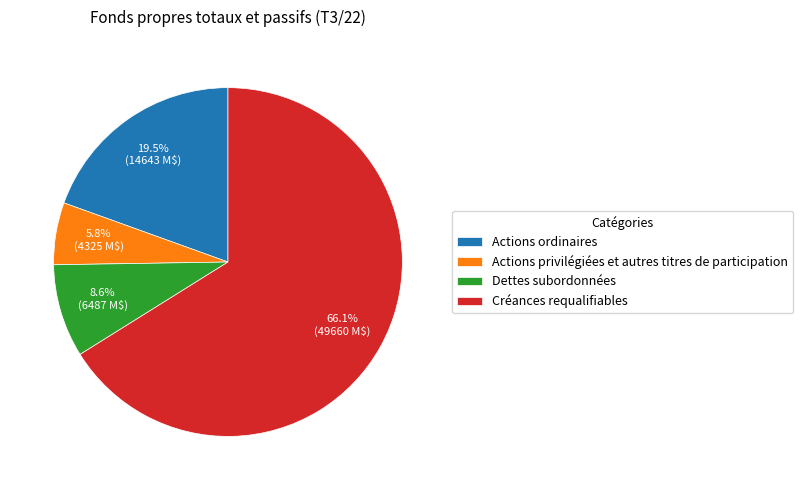

Which slice represents more than half of the pie?

Créances requalifiables